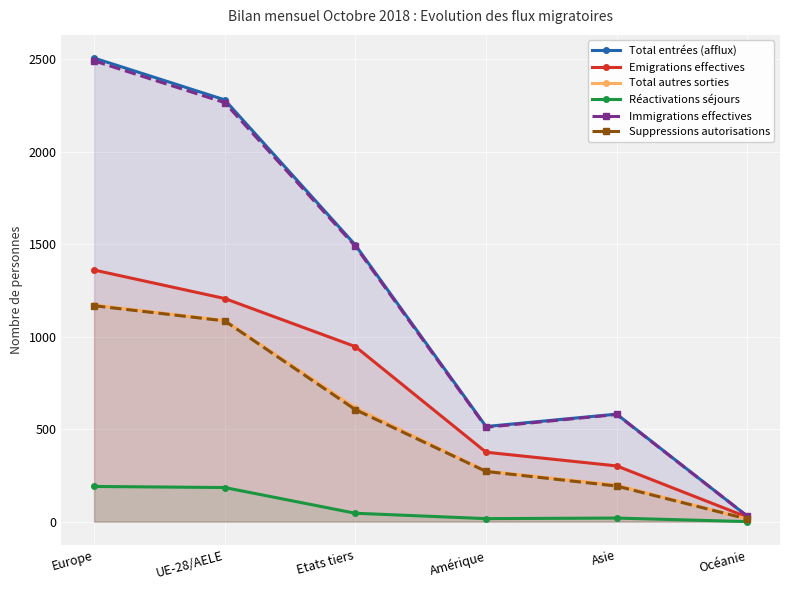

How many values in the Réactivations séjours series exceed 45?

2